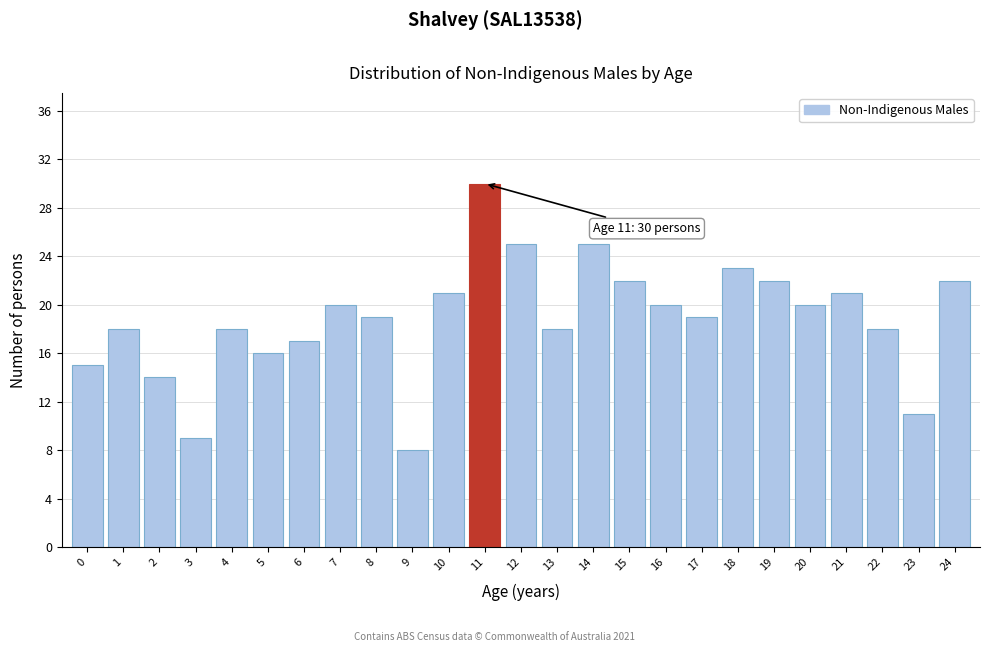

Reading left to right, list all the values displayed in this chart.

15	18	14	9	18	16	17	20	19	8	21	30	25	18	25	22	20	19	23	22	20	21	18	11	22